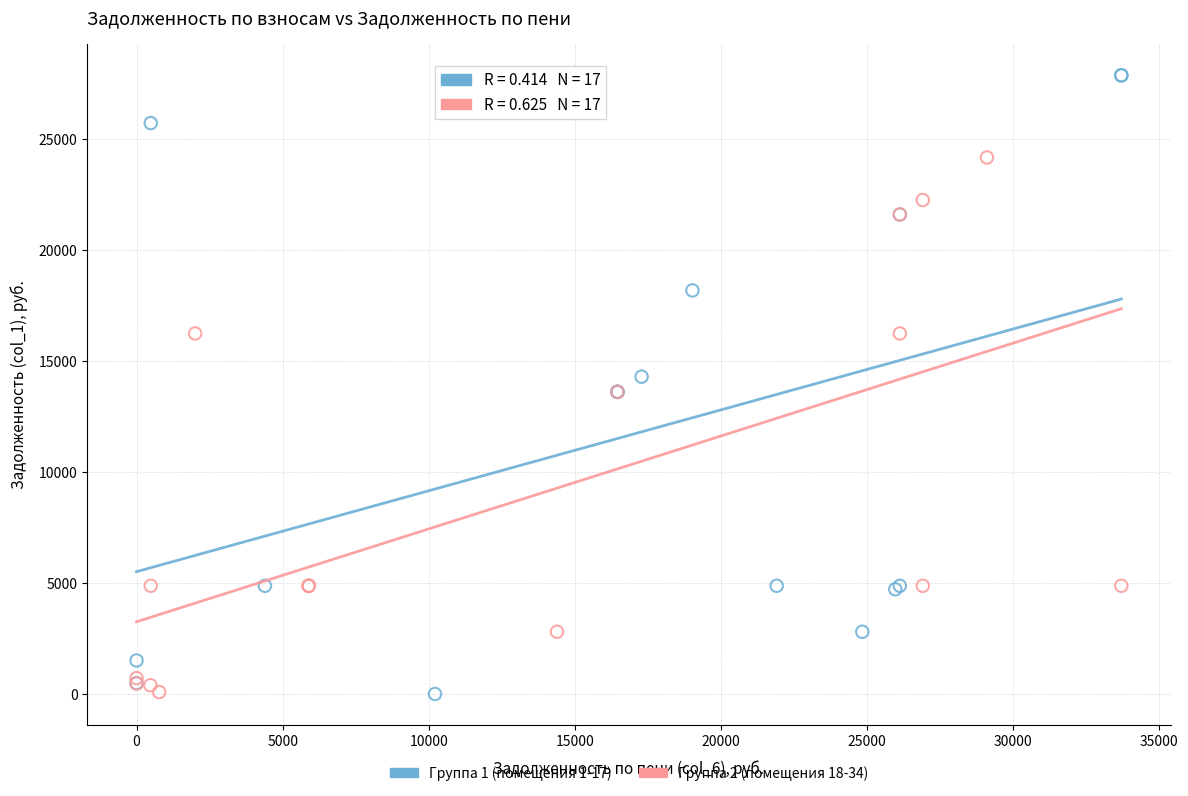

Which series has the widest spread of Y values?

Группа 1 (помещения 1-17)